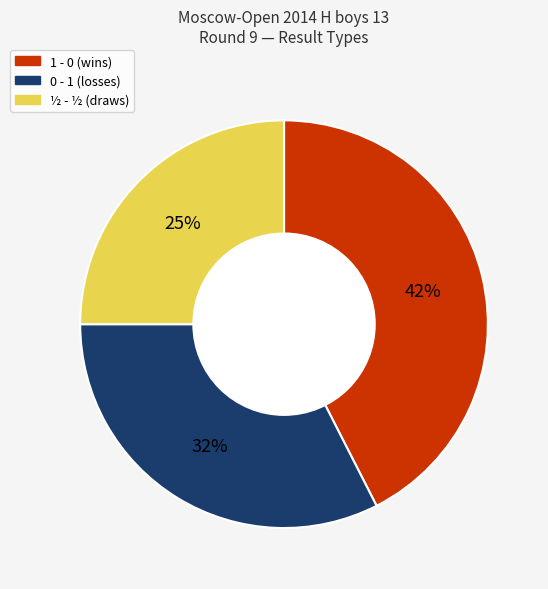

Do 1 - 0 and 0 - 1 together represent more than half of the pie?

Yes